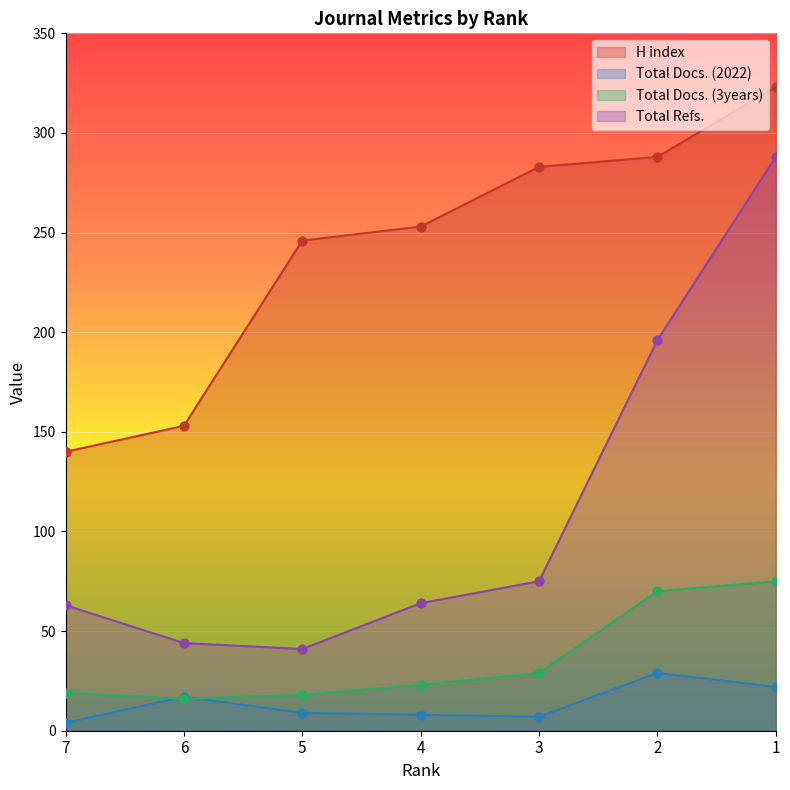

Is the value of Total Refs. at 5 greater than the value of Total Docs. (2022) at 7?

Yes